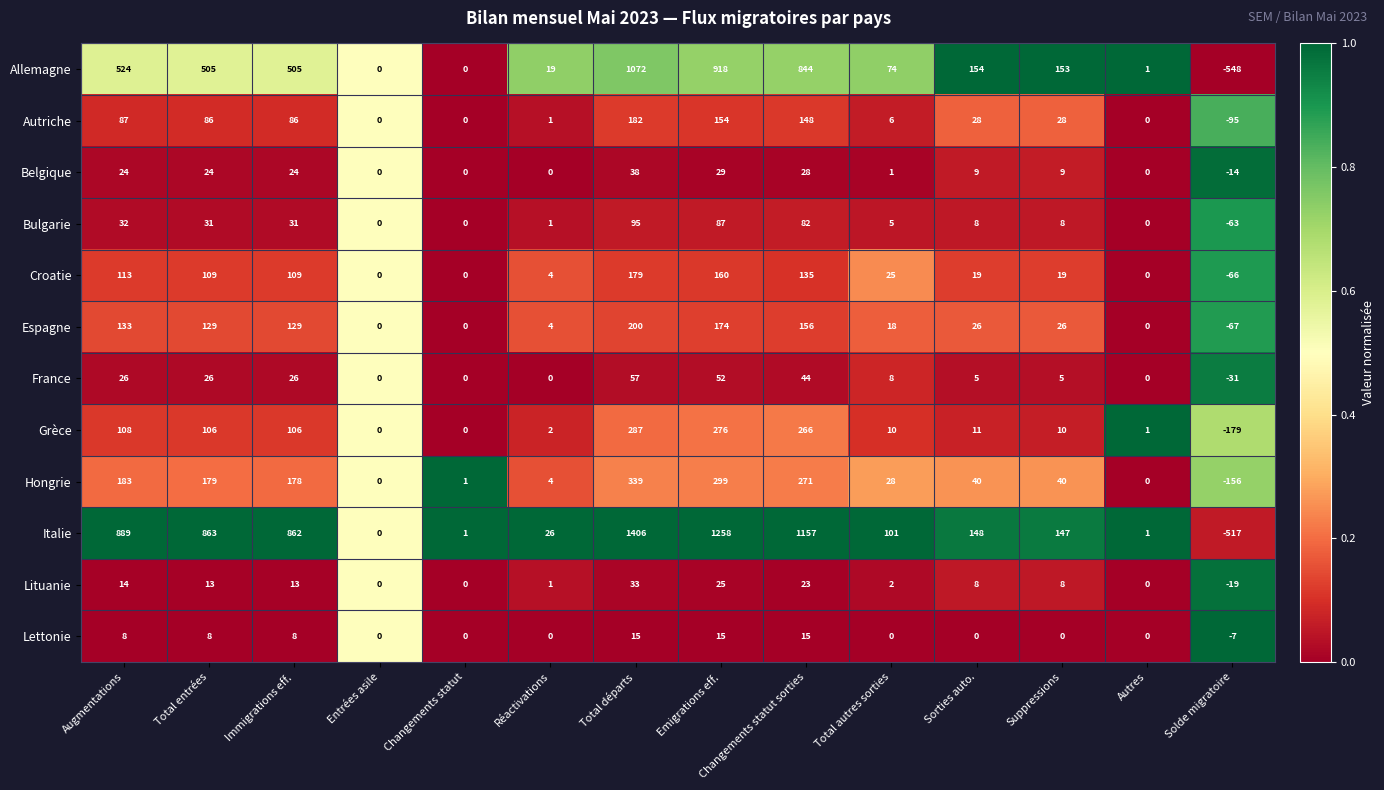

What is the total value across all series at Suppressions?

453